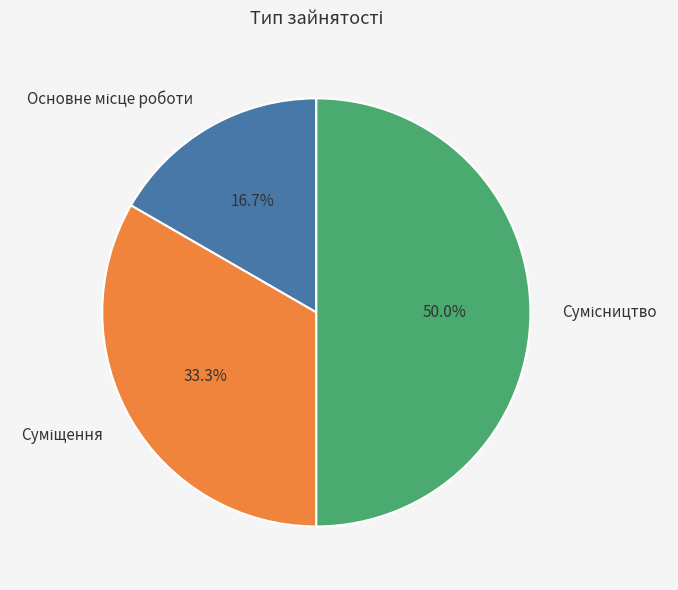

Which slice is the smallest?

Основне місце роботи